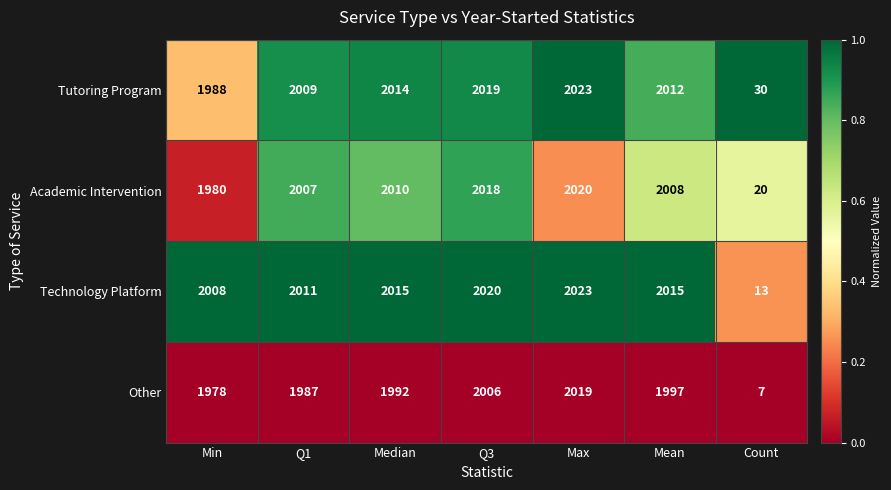

The value of Academic Intervention at Q3 is 1271. True or false?

False